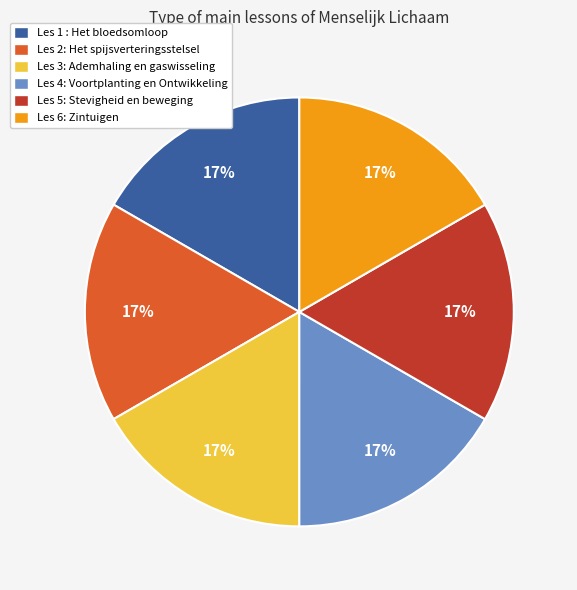

Is there any slice that represents more than half of the pie?

No